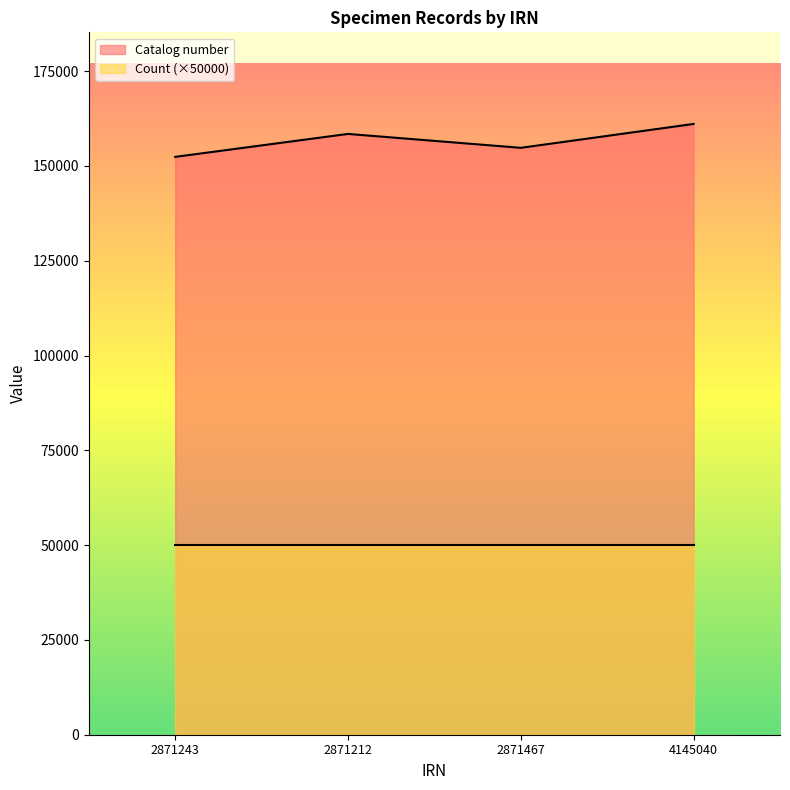

At which category does the chart reach its minimum across all series?

2871243